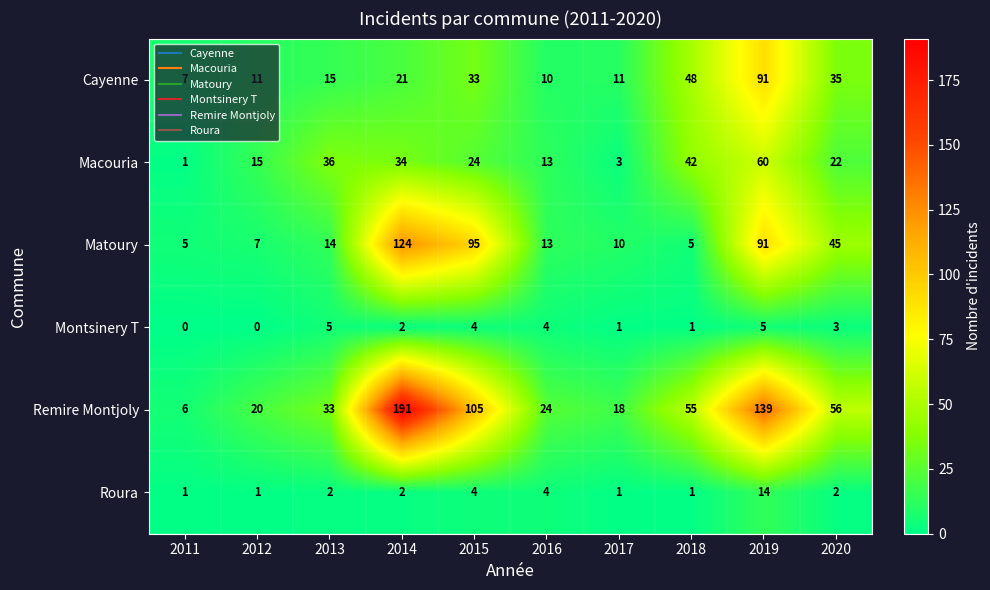

List the series in order of their peak value, highest first.

Remire Montjoly, Matoury, Cayenne, Macouria, Roura, Montsinery T